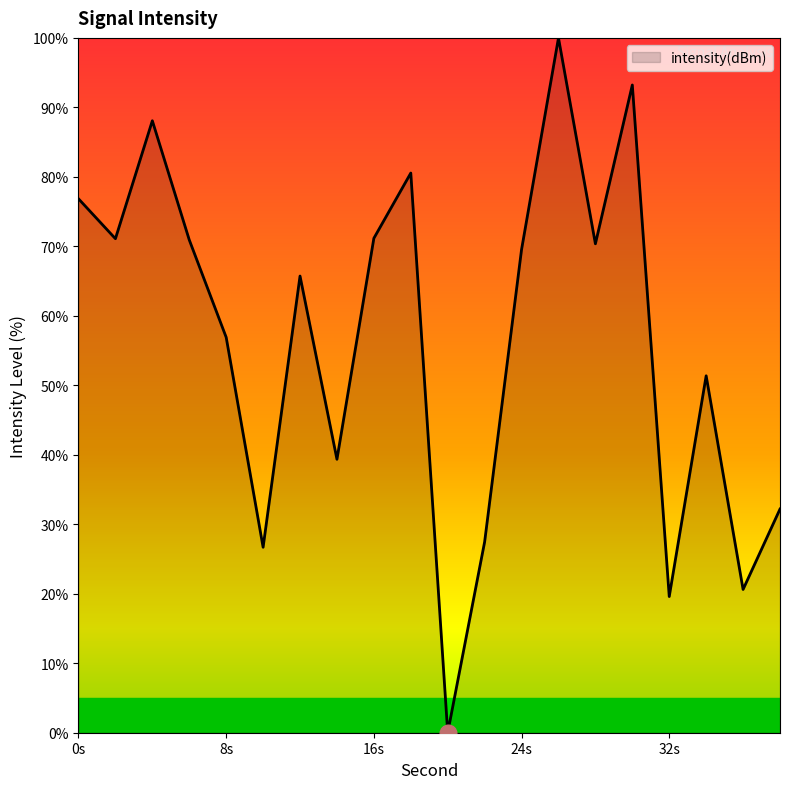

What is the difference between the maximum and minimum values?

100.0